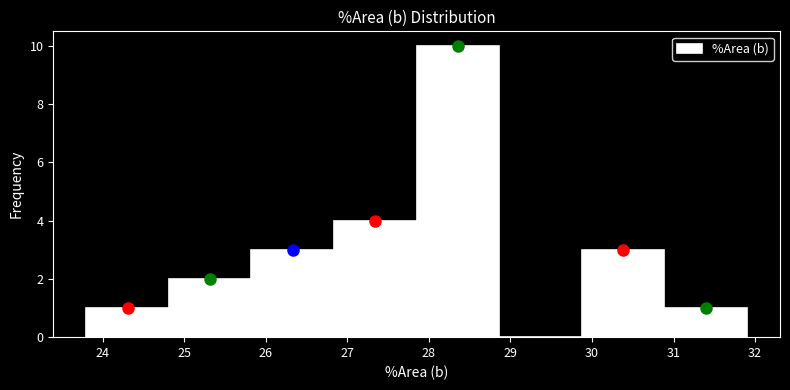

Reading left to right, list every bar in this chart as the range it spans on the x-axis followed by its height. Neither the bar edges nor the heights are printed on the chart, so give them approximately, as read against the axes.

23.8 to 24.8: 1
24.8 to 25.8: 2
25.8 to 26.8: 3
26.8 to 27.9: 4
27.9 to 28.9: 10
28.9 to 29.9: 0
29.9 to 30.9: 3
30.9 to 31.9: 1